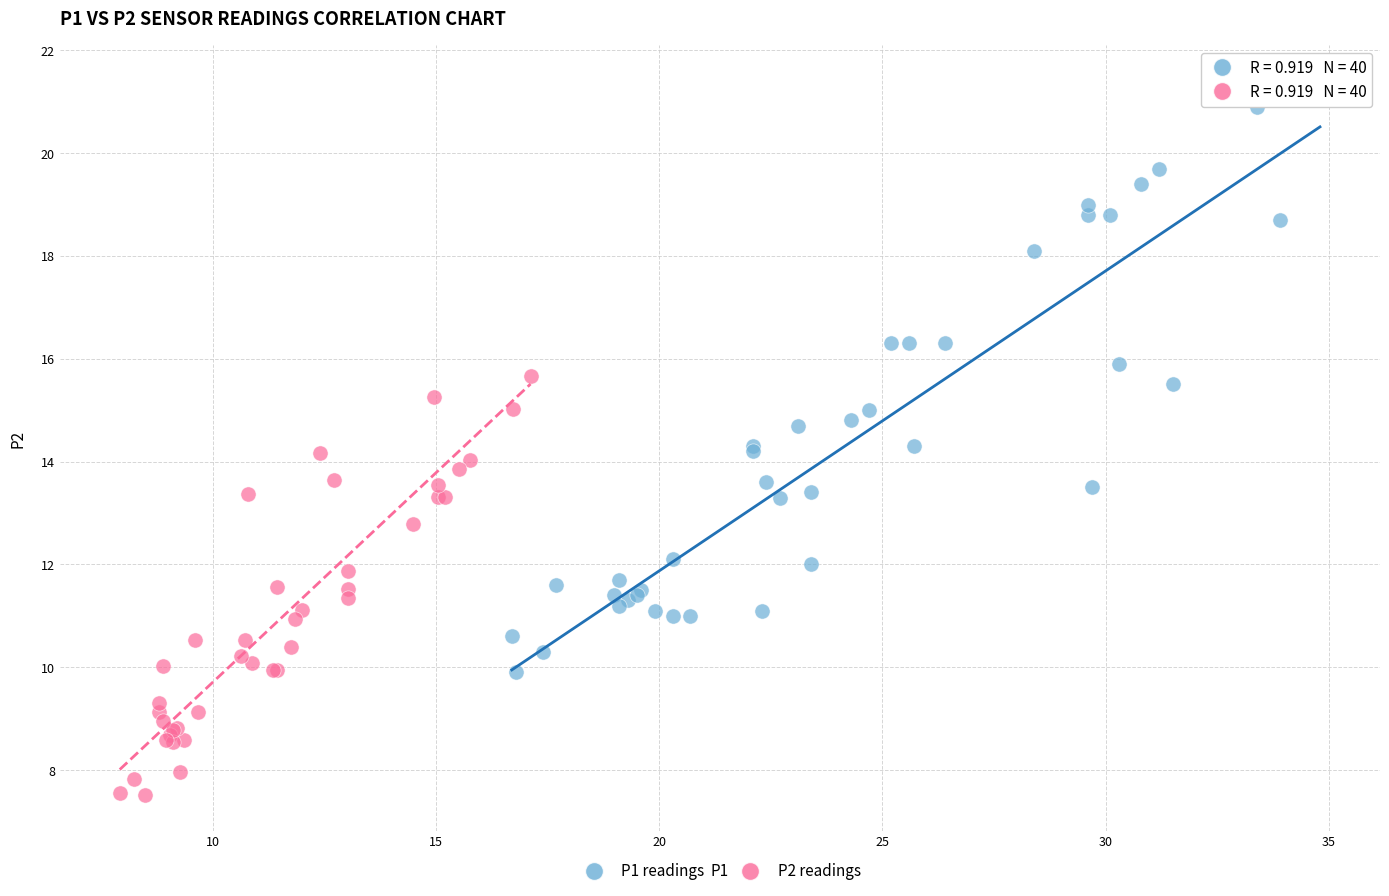

Which series has the largest Y range (max minus min)?

P1 readings